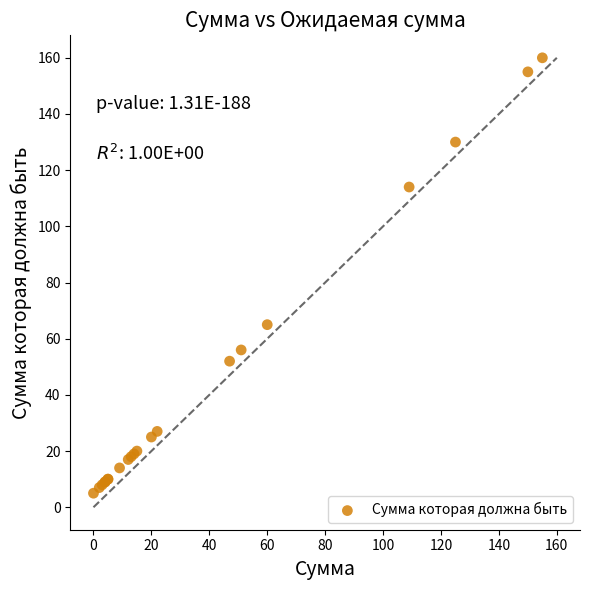

What Y value in the scatter plot is closest to 82?

65